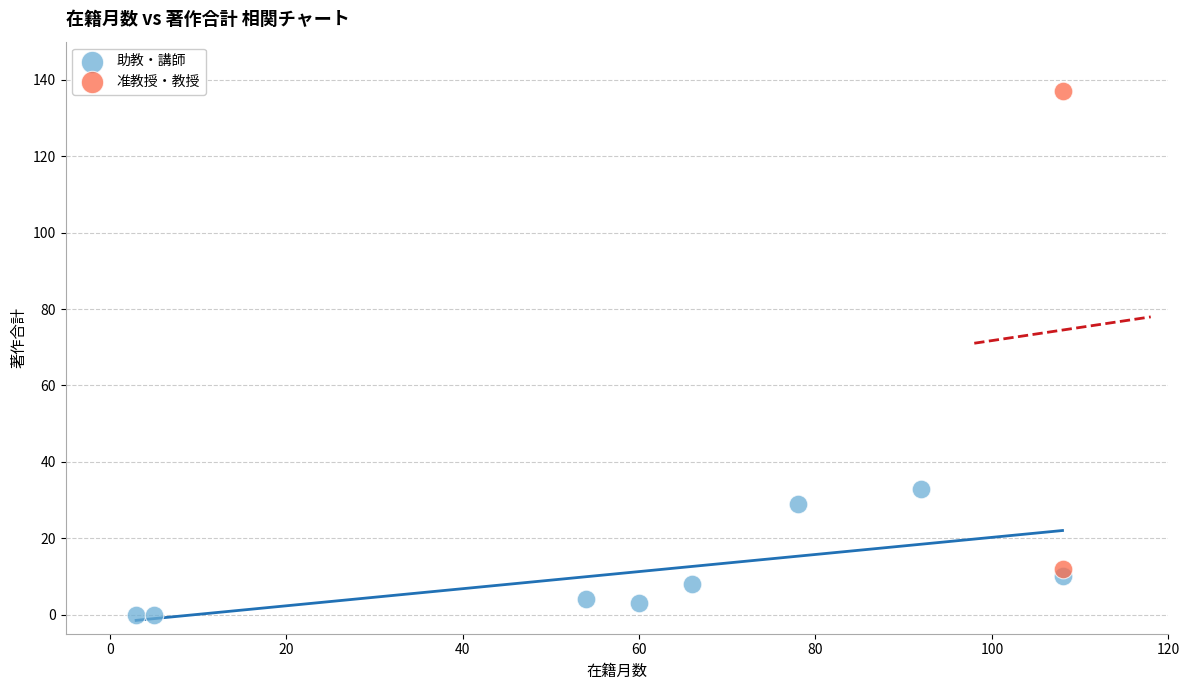

Which series has the largest Y range (max minus min)?

准教授・教授